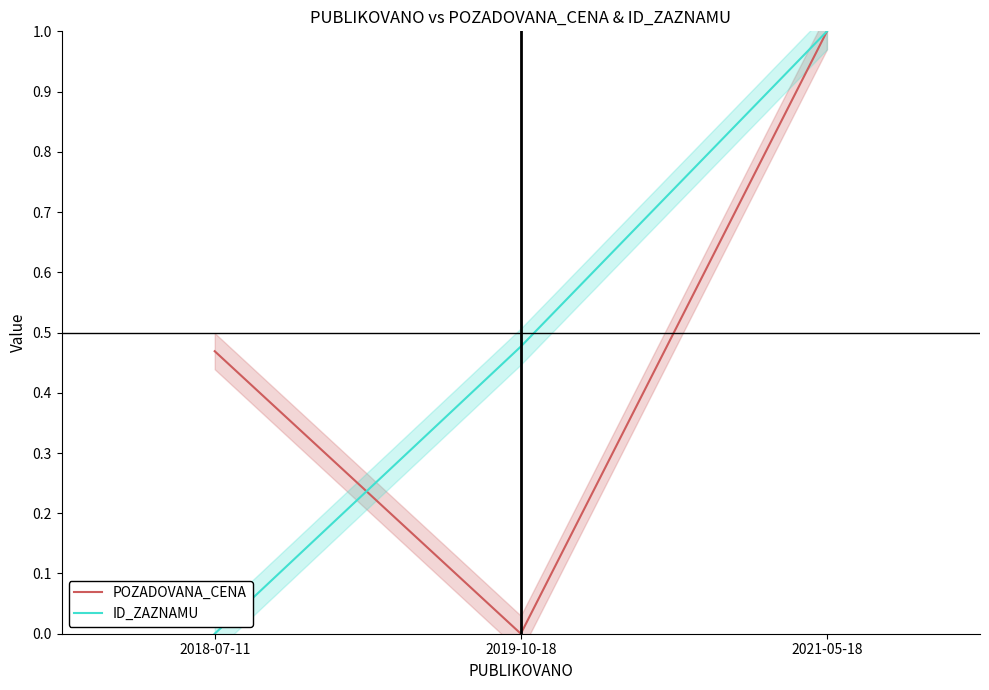

What is the label of the 3rd point from the left?

2021-05-18